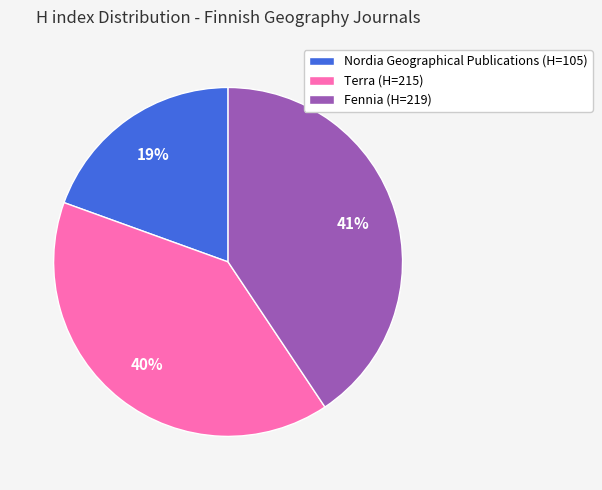

Is the sum of Fennia (H=219) and Nordia Geographical Publications (H=105) greater than half?

Yes